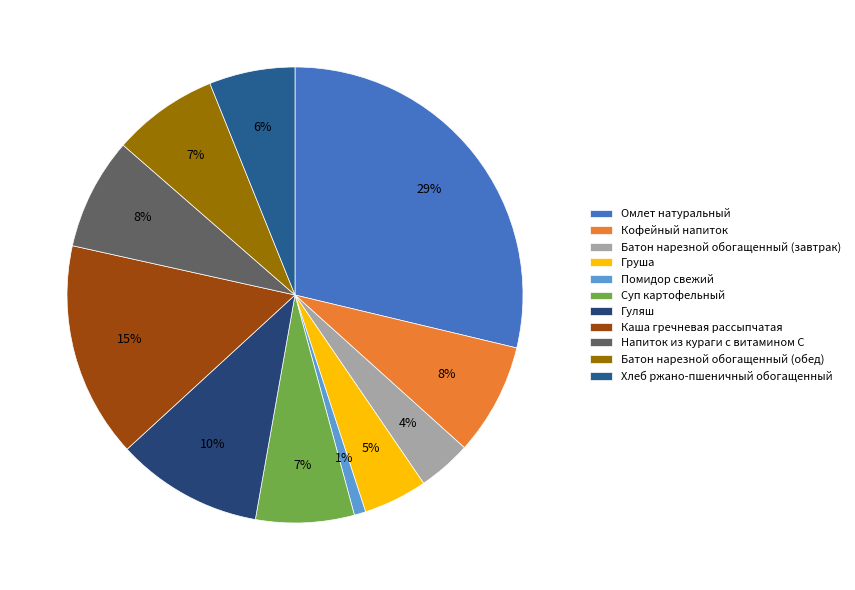

How many segments does this pie chart have?

11